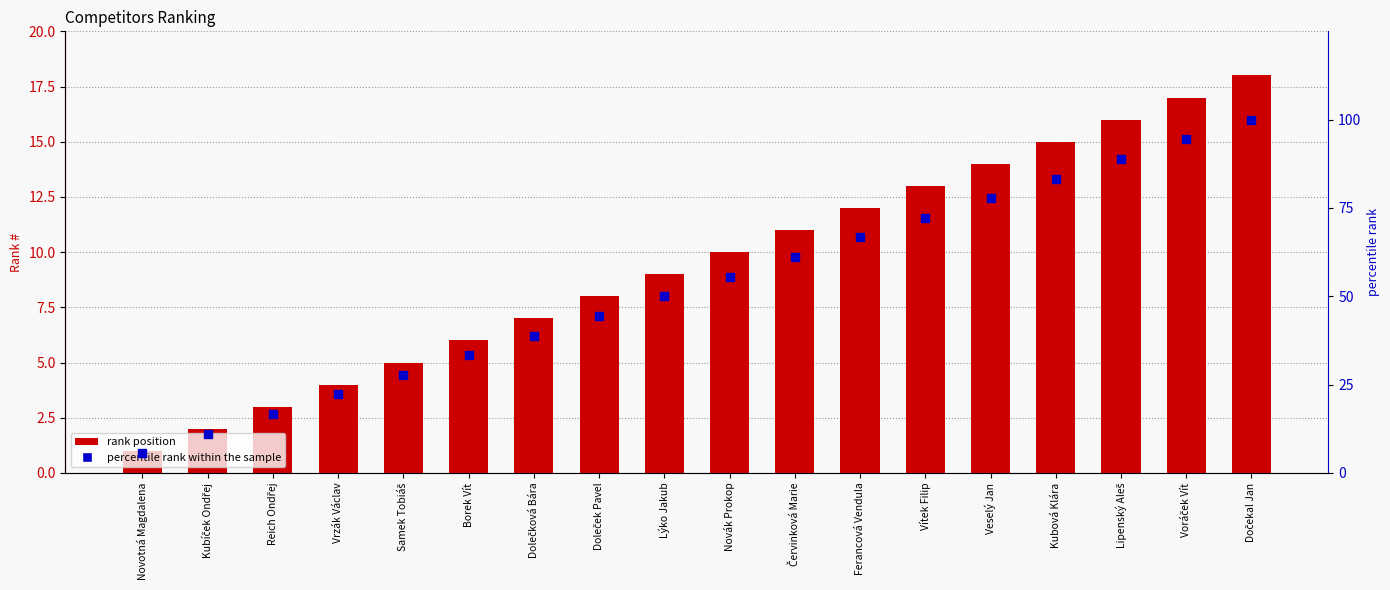

Which series reaches the maximum Y coordinate?

percentile rank within the sample